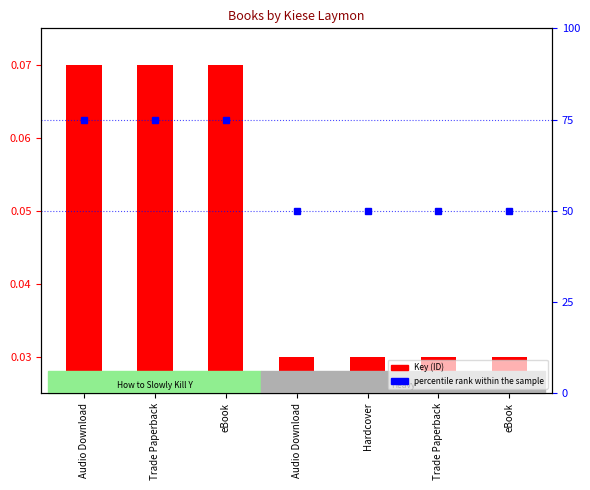

What is the label of the 6th bar from the left?

Trade Paperback